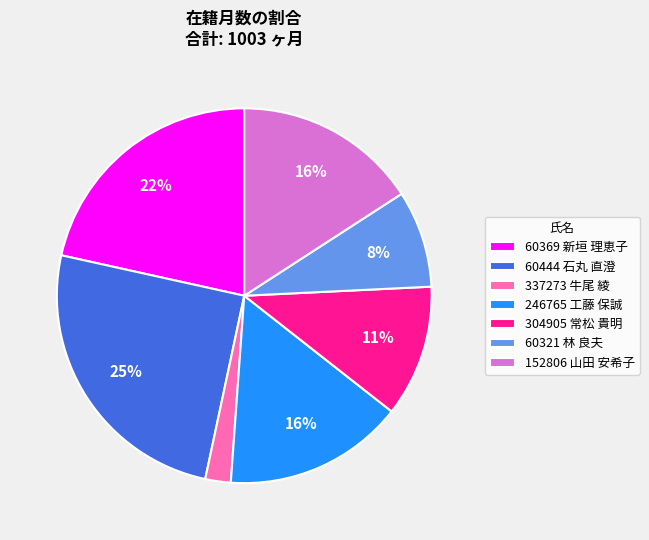

Between 60369 新垣 理恵子 and 304905 常松 貴明, which is larger?

60369 新垣 理恵子